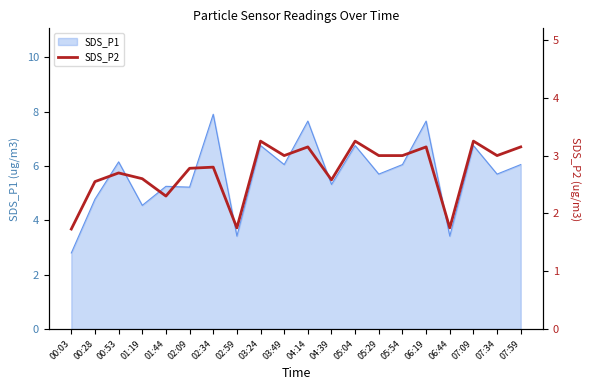

What is the label of the 13th point from the left?

05:04